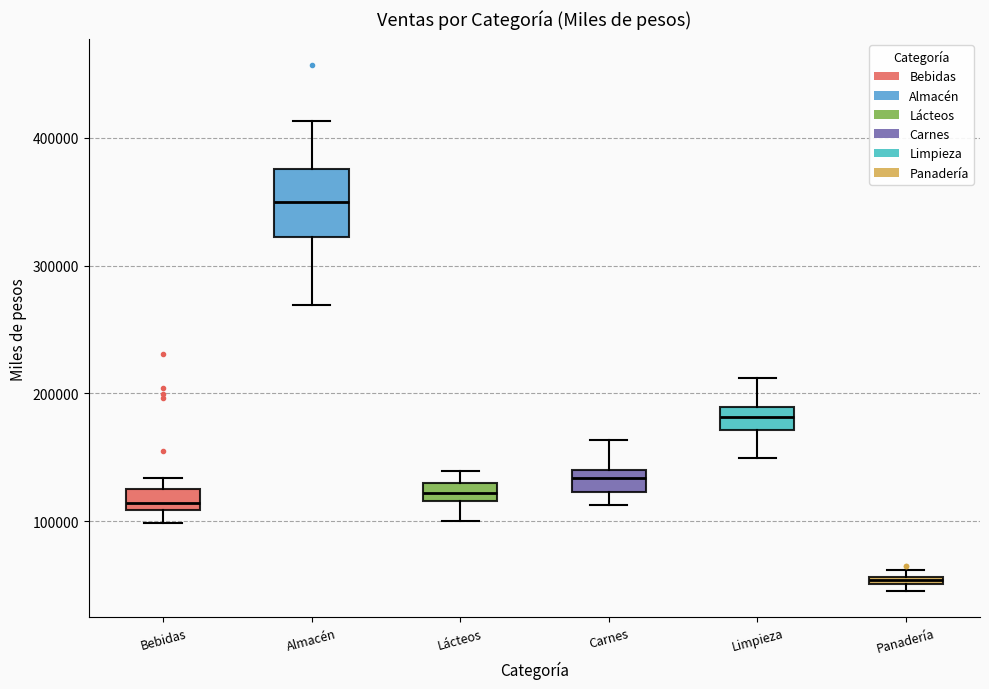

Which box's median line is the lowest?

Panadería